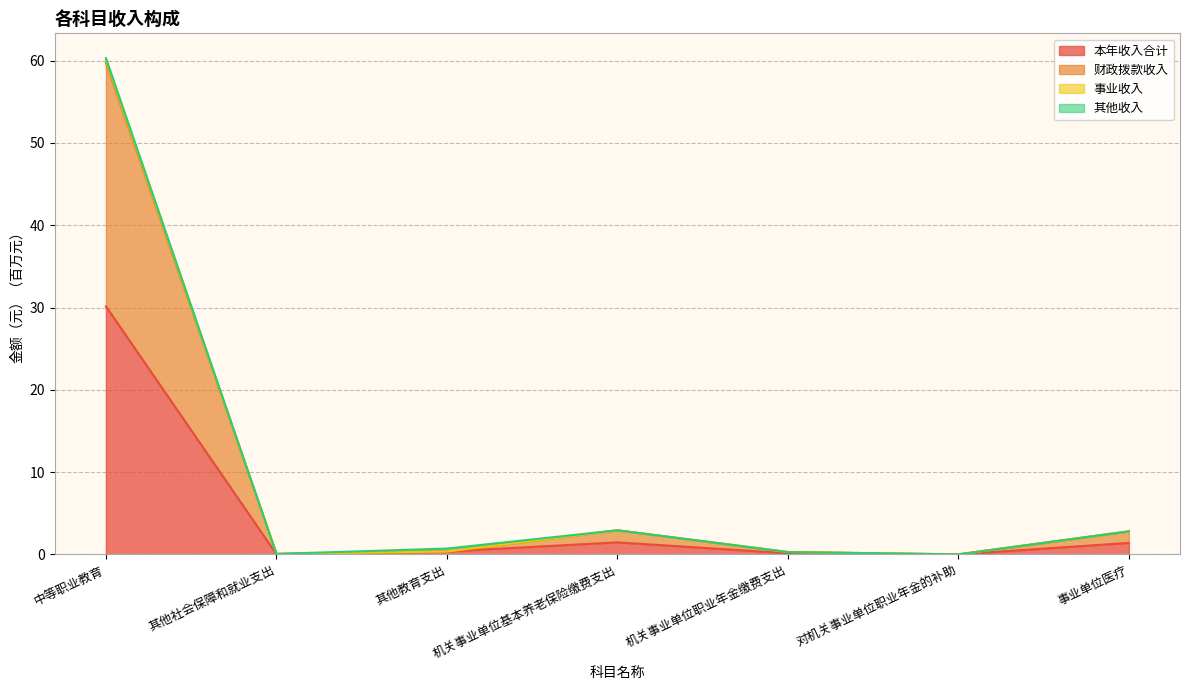

What is the total value across all series at 事业单位医疗?

2.8